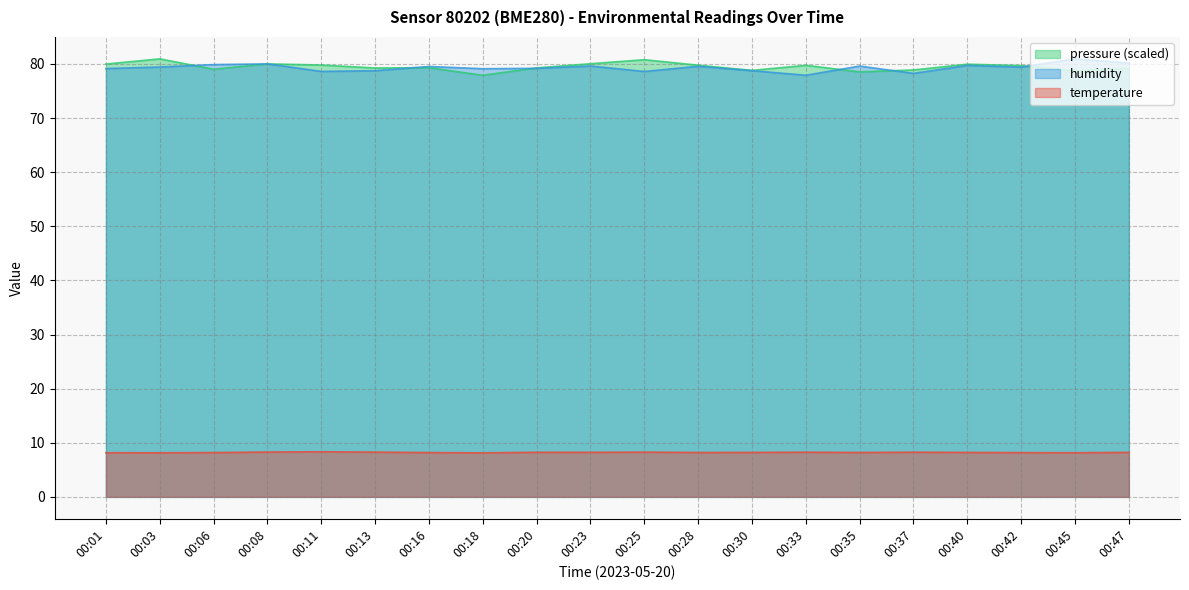

Reading right to left, extract all data points from this chart.

temperature: 8.2	8.2	8.2	8.2	8.3	8.2	8.3	8.2	8.2	8.3	8.2	8.2	8.1	8.2	8.3	8.3	8.3	8.2	8.2	8.2
humidity: 80.2	81.0	79.4	79.7	78.3	79.6	77.9	78.8	79.6	78.6	79.6	79.2	79.1	79.5	78.8	78.6	80.0	79.9	79.4	79.2
pressure_norm: 79.2	78.8	79.7	80.0	78.9	78.5	79.8	78.8	79.8	80.8	80.0	79.3	77.9	79.3	79.3	79.8	80.0	79.0	81.0	80.0